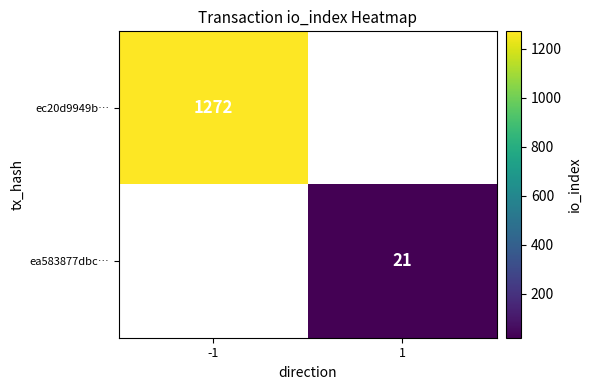

What is the minimum value shown in the chart?

21.0